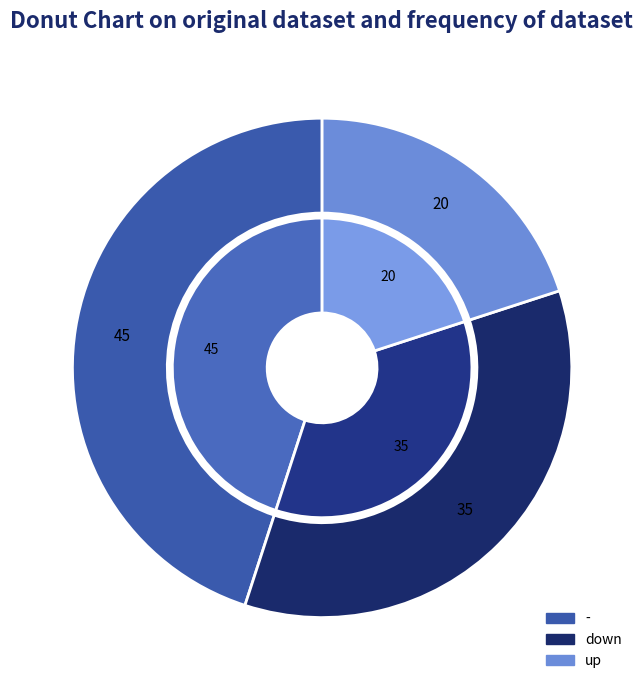

To the nearest percent, what is the average slice percentage?

33%